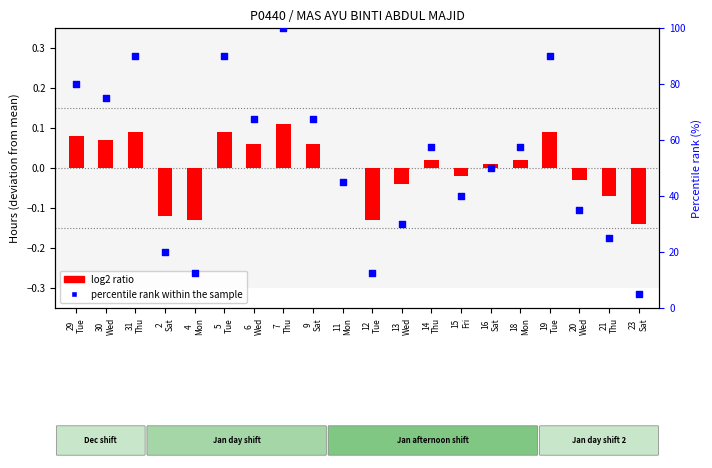

Which has a higher value, 21
Thu or 31
Thu?

31
Thu